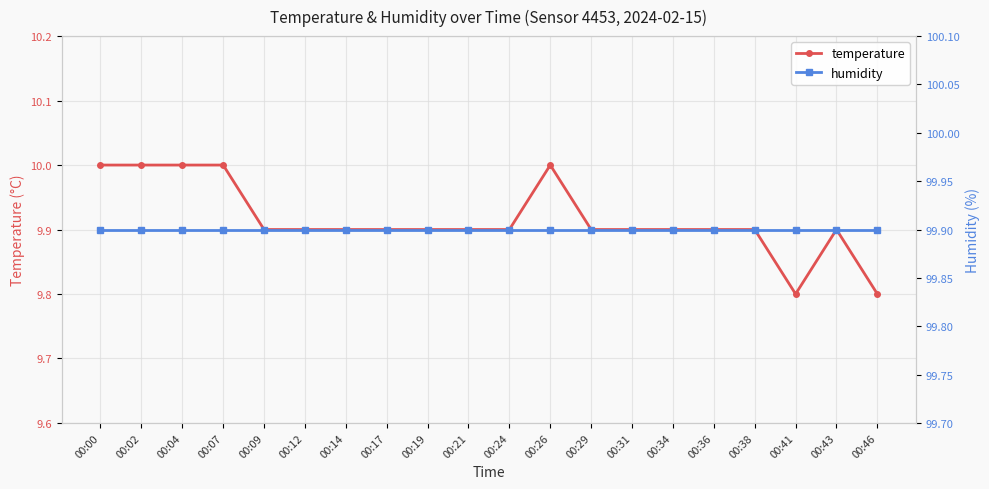

At which category is the sum across all series the highest?

00:00